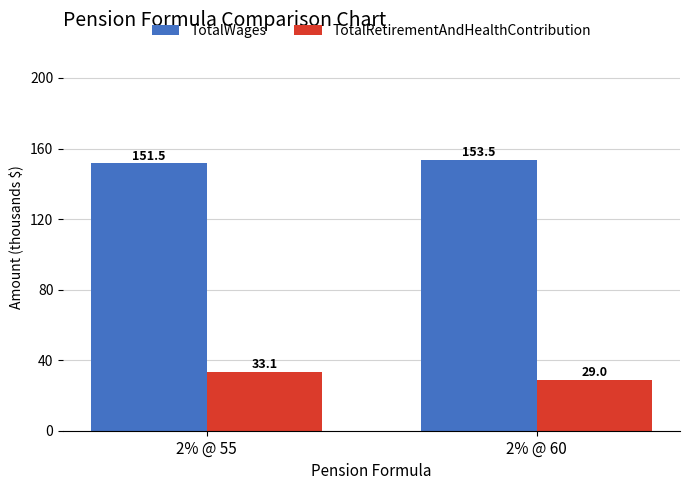

Reading right to left, transcribe all the data shown in this chart.

TotalWages: 2% @ 60=153.5	2% @ 55=151.5
TotalRetirementAndHealthContribution: 2% @ 60=29.0	2% @ 55=33.1